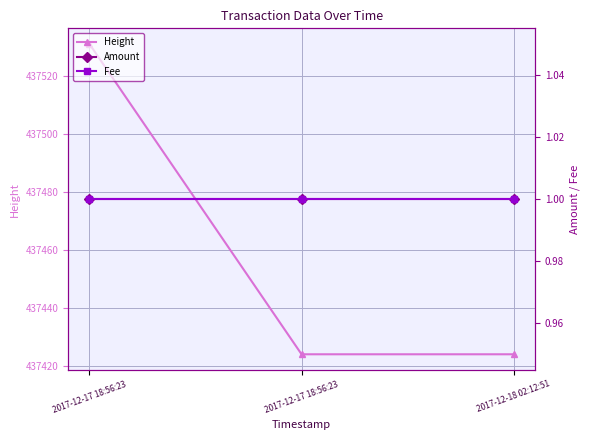

How many lines are shown in the chart?

3